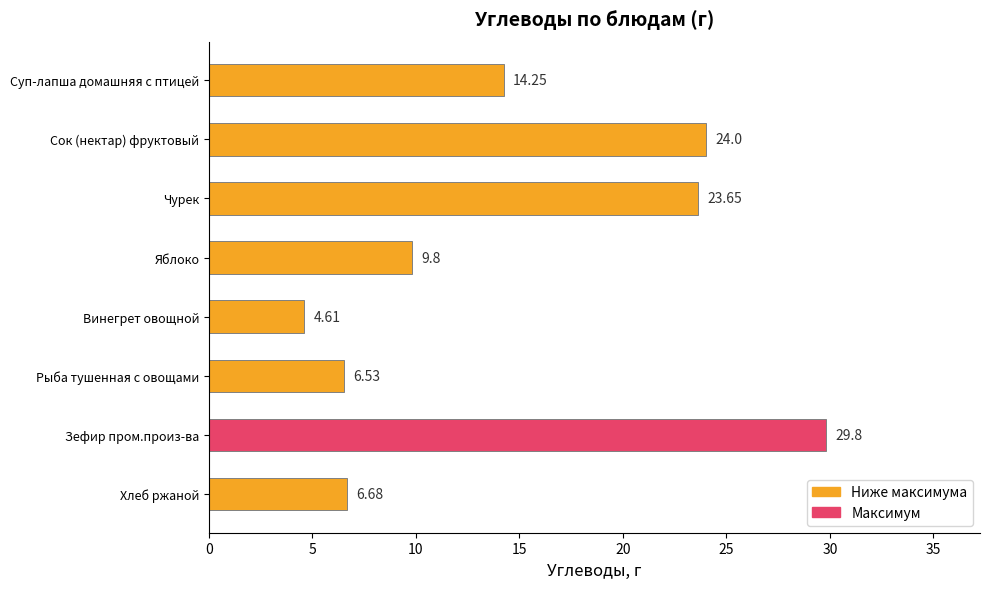

Which has a higher value, Рыба тушенная с овощами or Зефир пром.произ-ва?

Зефир пром.произ-ва